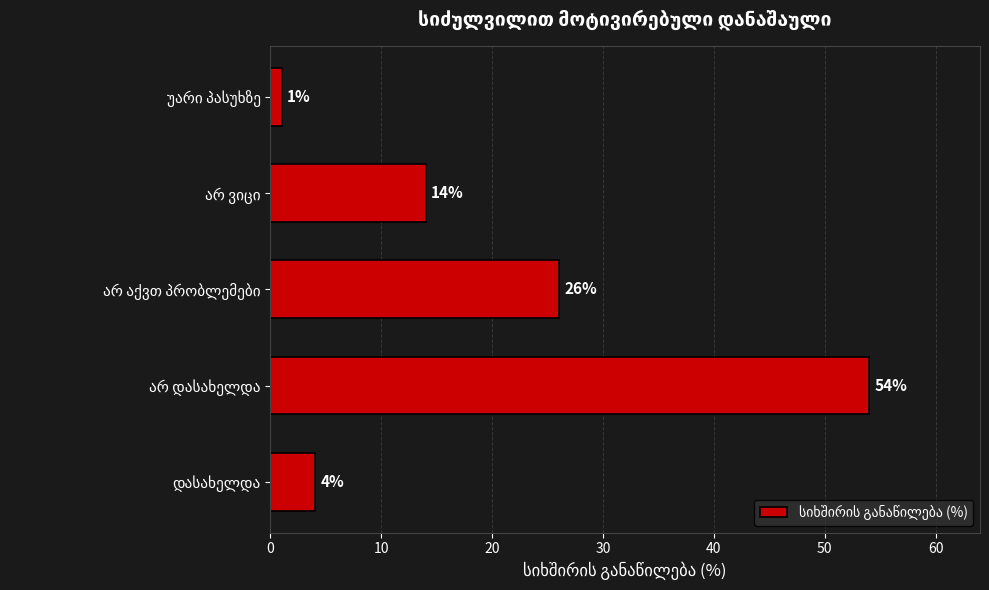

Reading top to bottom, transcribe all the data shown in this chart.

1	14	26	54	4